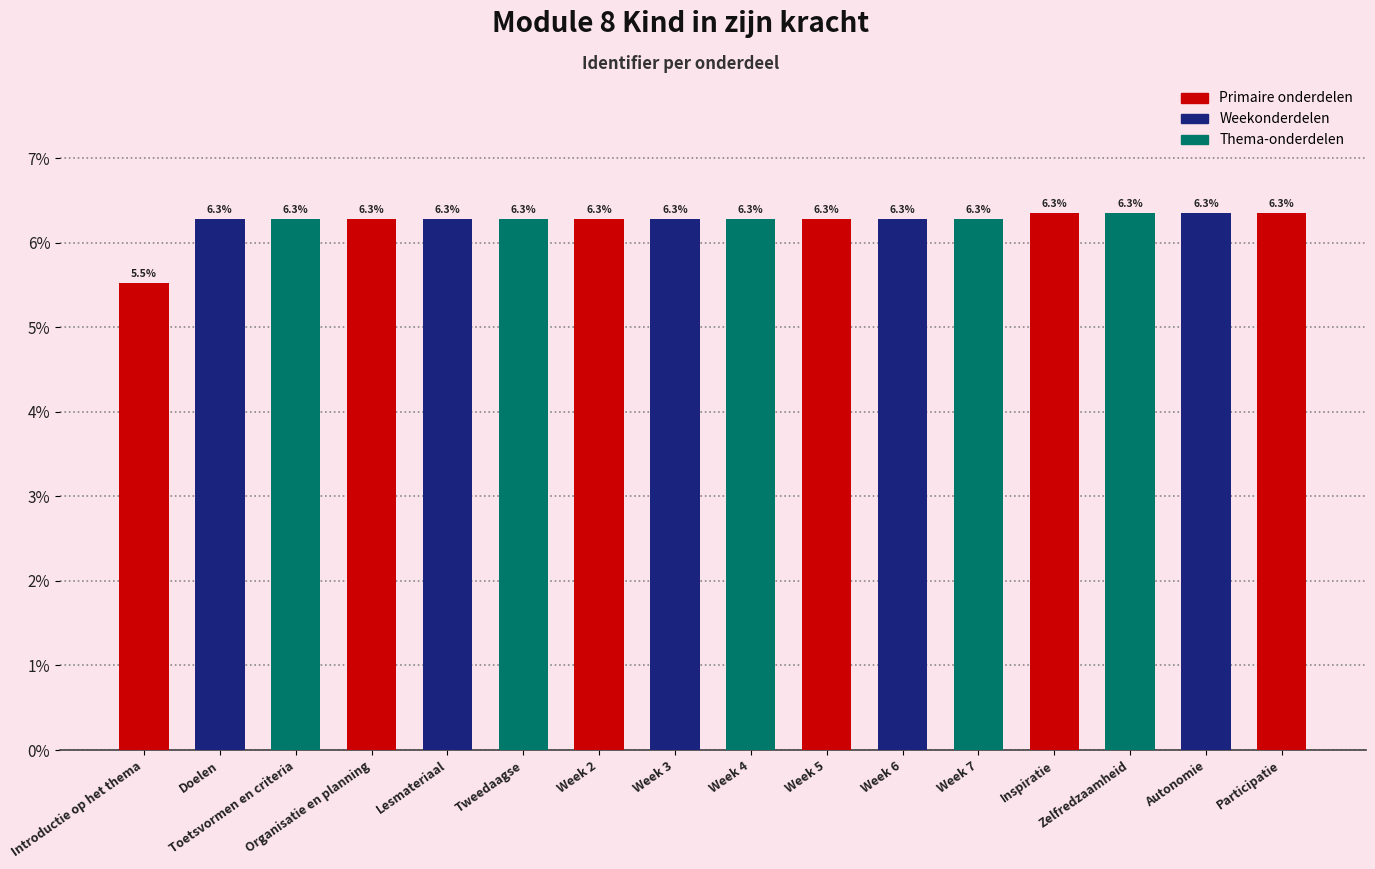

Reading left to right, what are all the values shown in this chart?

Introductie op het thema=5.5	Doelen=6.3	Toetsvormen en criteria=6.3	Organisatie en planning=6.3	Lesmateriaal=6.3	Tweedaagse=6.3	Week 2=6.3	Week 3=6.3	Week 4=6.3	Week 5=6.3	Week 6=6.3	Week 7=6.3	Inspiratie=6.3	Zelfredzaamheid=6.3	Autonomie=6.3	Participatie=6.3